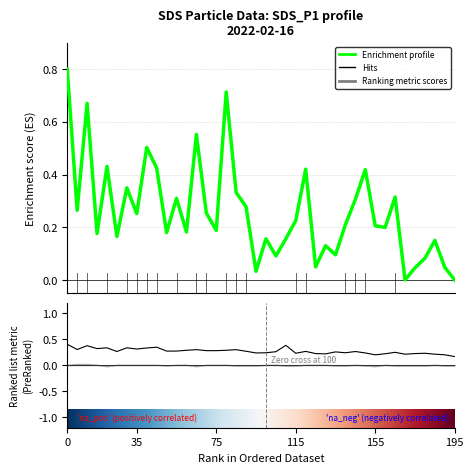

How many interior local valleys does the SDS_P1 series have?

13